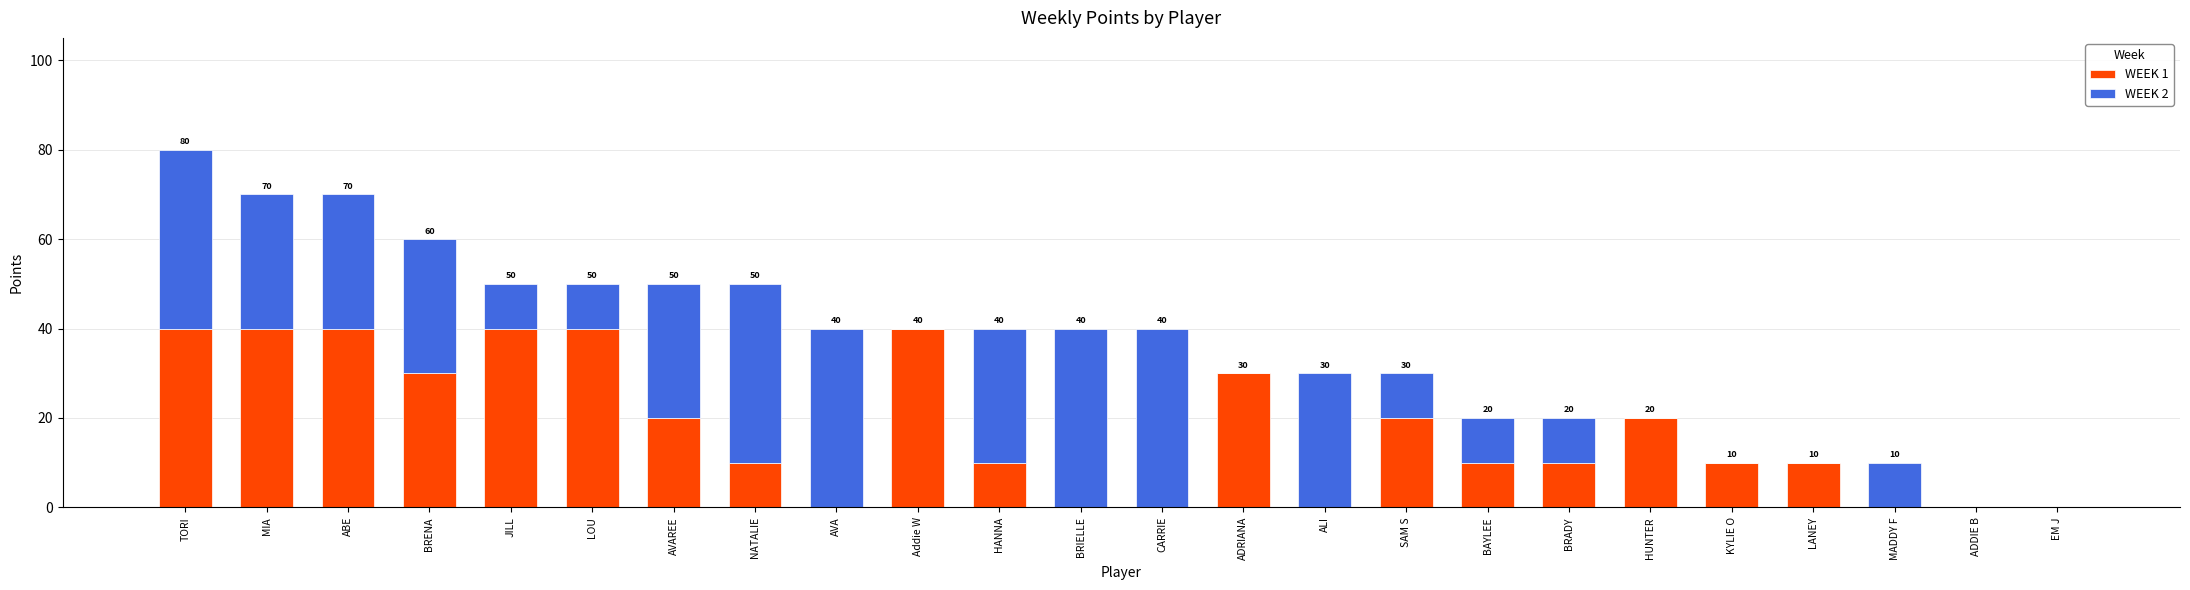

Is it true that WEEK 1 equals 6 at ADRIANA?

False